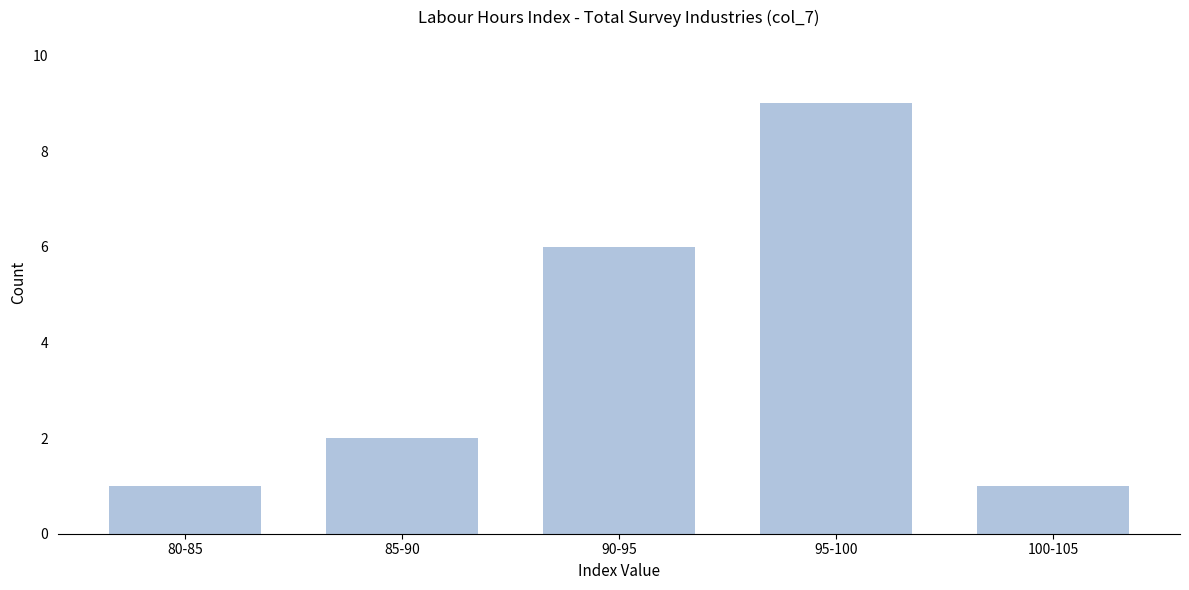

Reading left to right, transcribe all the data shown in this chart.

1	2	6	9	1